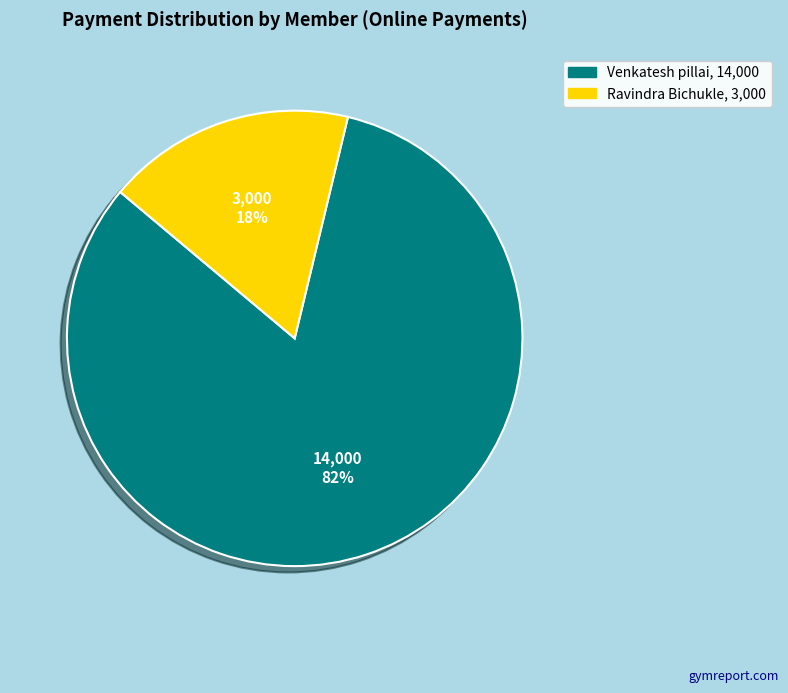

Does any single category account for the majority?

Yes